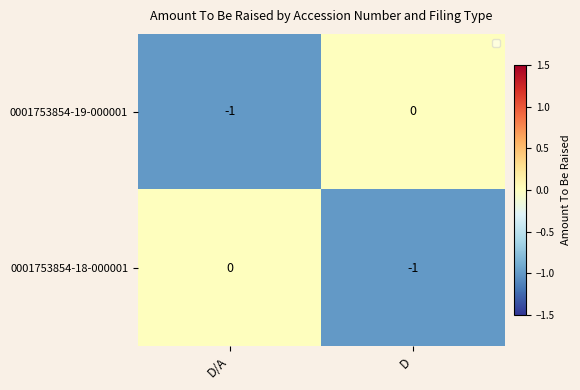

Reading right to left, extract all data points from this chart.

0001753854-19-000001: D=0	D/A=-1
0001753854-18-000001: D=-1	D/A=0